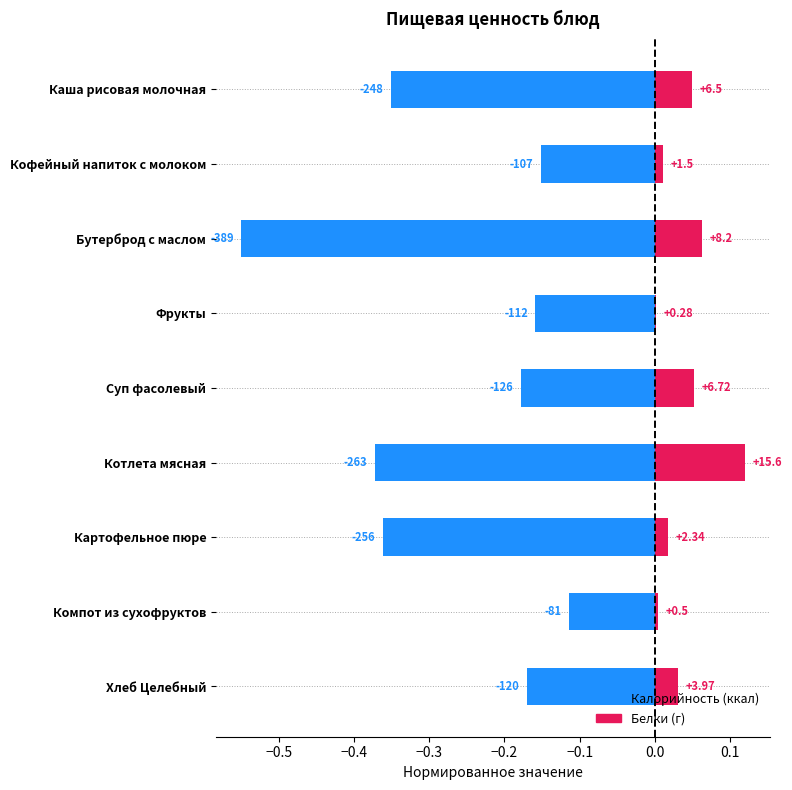

Is the value of Калорийность at Котлета мясная greater than the value of Белки at Кофейный напиток с молоком?

No